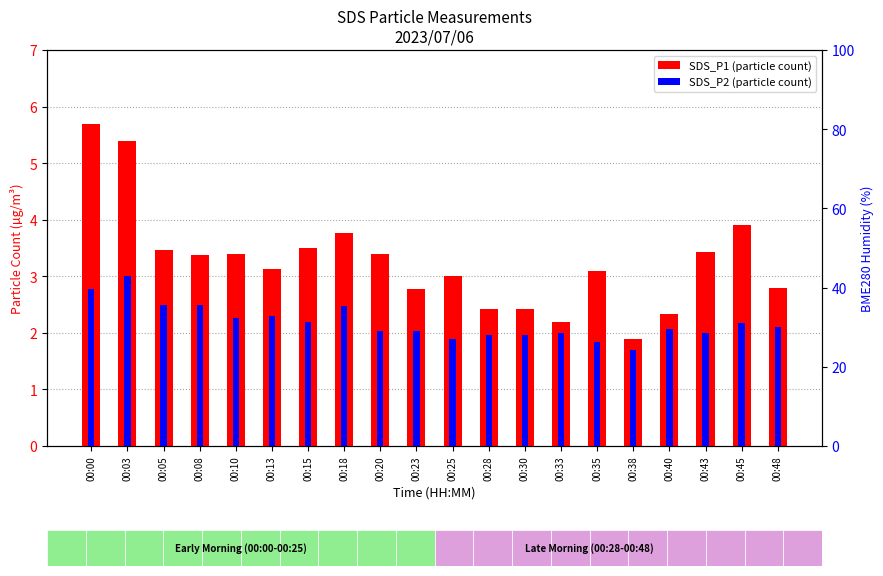

The SDS_P2 series shows 4.1 at 00:08. True or false?

False